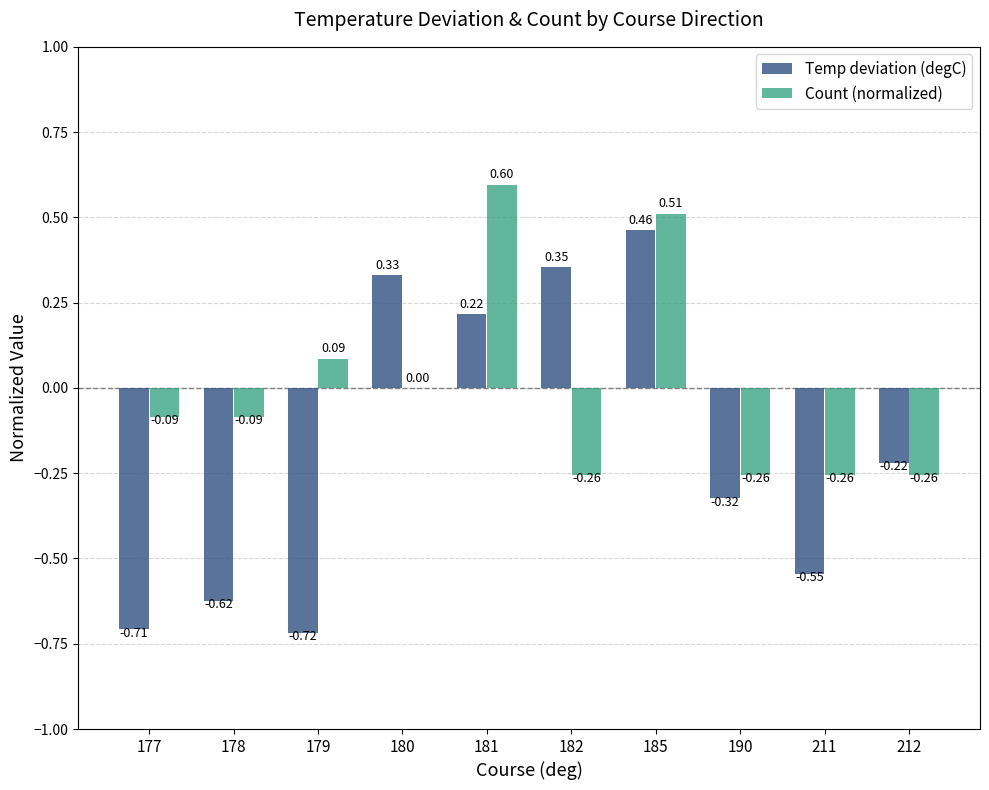

How many groups of bars are there?

10